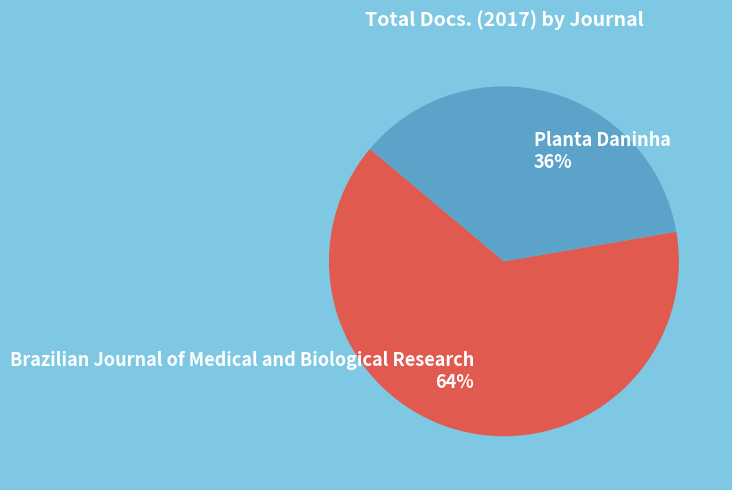

Do Planta Daninha and Brazilian Journal of Medical and Biological Research together represent more than half of the pie?

Yes